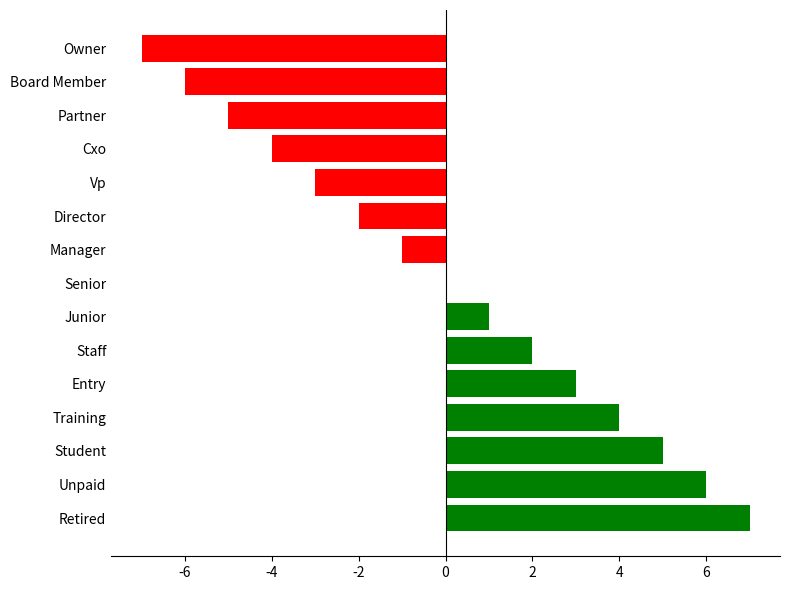

The chart shows a value of 4 at Training. True or false?

True